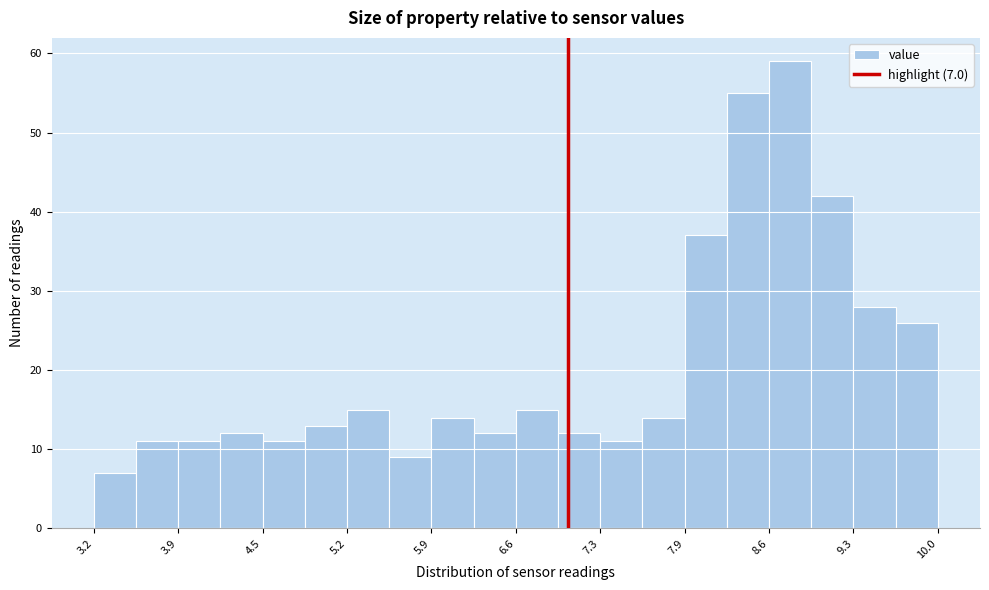

Around what value on the x-axis is the tallest bar? Give the approximate position of its centre, as read against the axis.

8.8